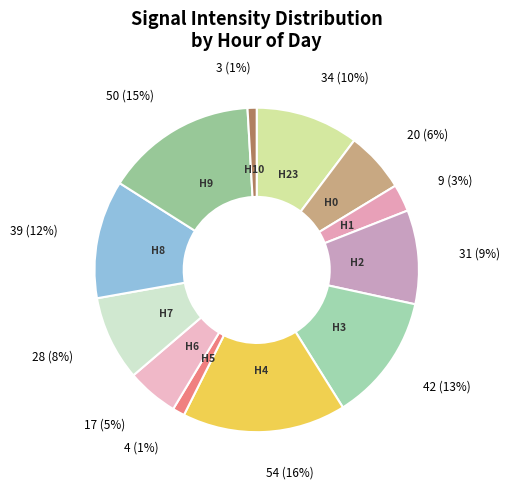

Count the number of slices in the pie.

12